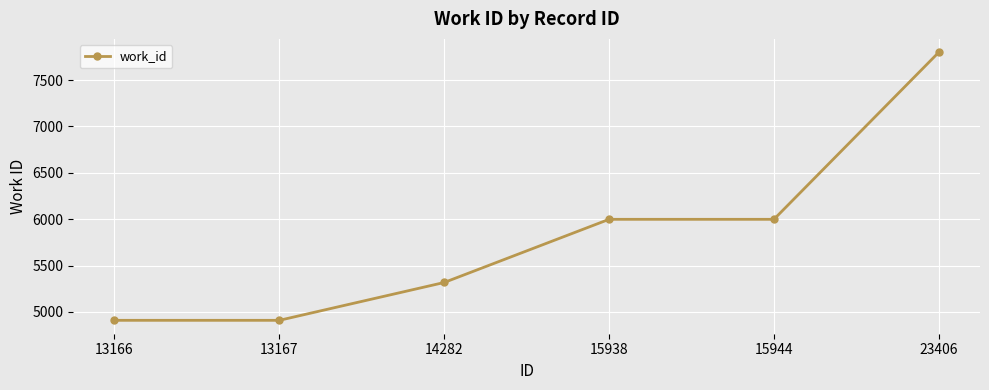

How many lines are shown in the chart?

1